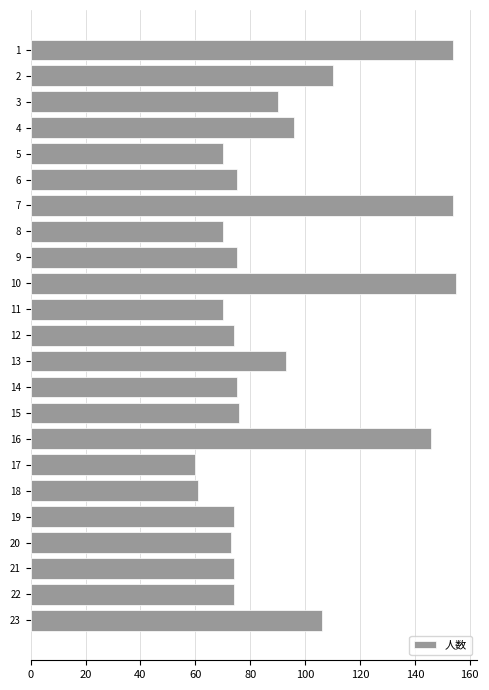

Reading bottom to top, transcribe all the data shown in this chart.

23=106	22=74	21=74	20=73	19=74	18=61	17=60	16=146	15=76	14=75	13=93	12=74	11=70	10=155	9=75	8=70	7=154	6=75	5=70	4=96	3=90	2=110	1=154